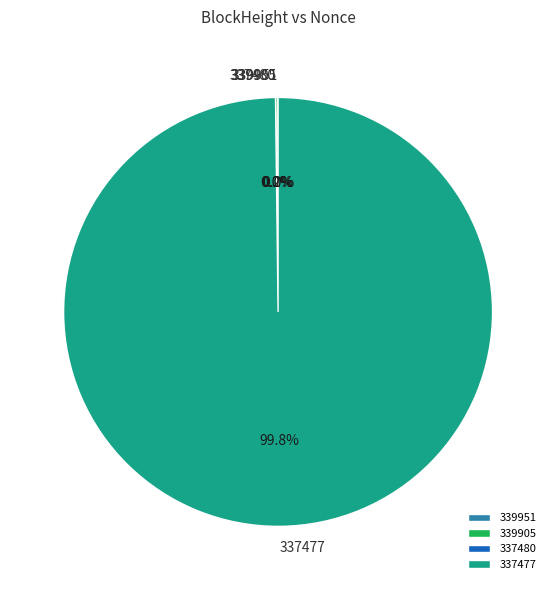

How many slices are in this pie chart?

4